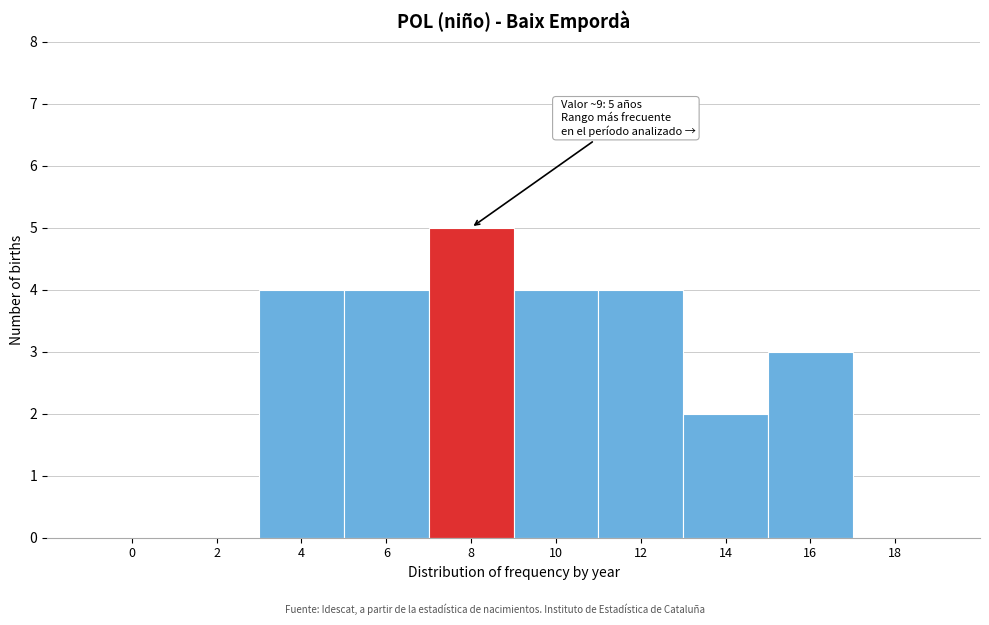

Reading left to right, list all the values displayed in this chart.

0=0	2=0	4=4	6=4	8=5	10=4	12=4	14=2	16=3	18=0